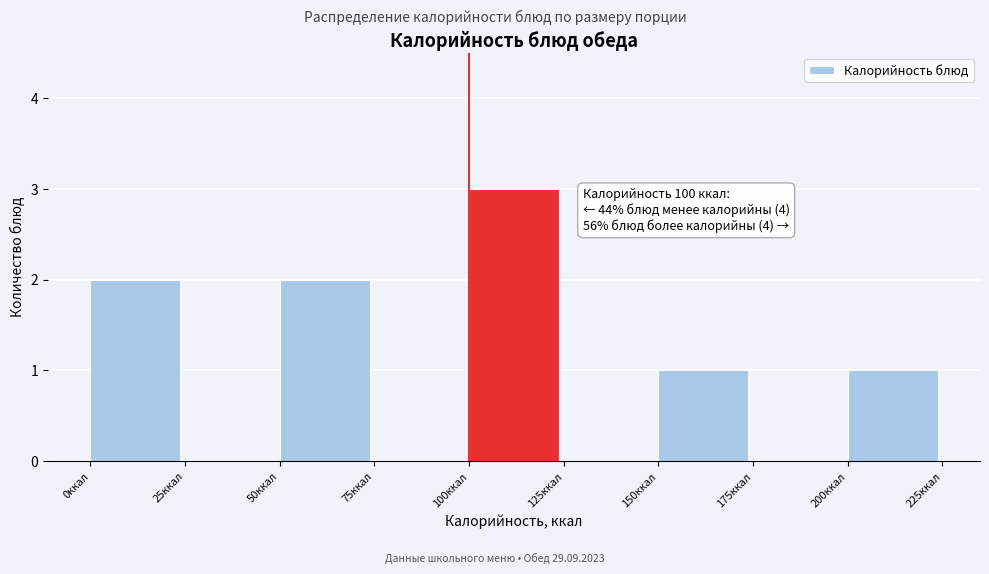

Which range on the x-axis has the tallest bar?

100 to 125